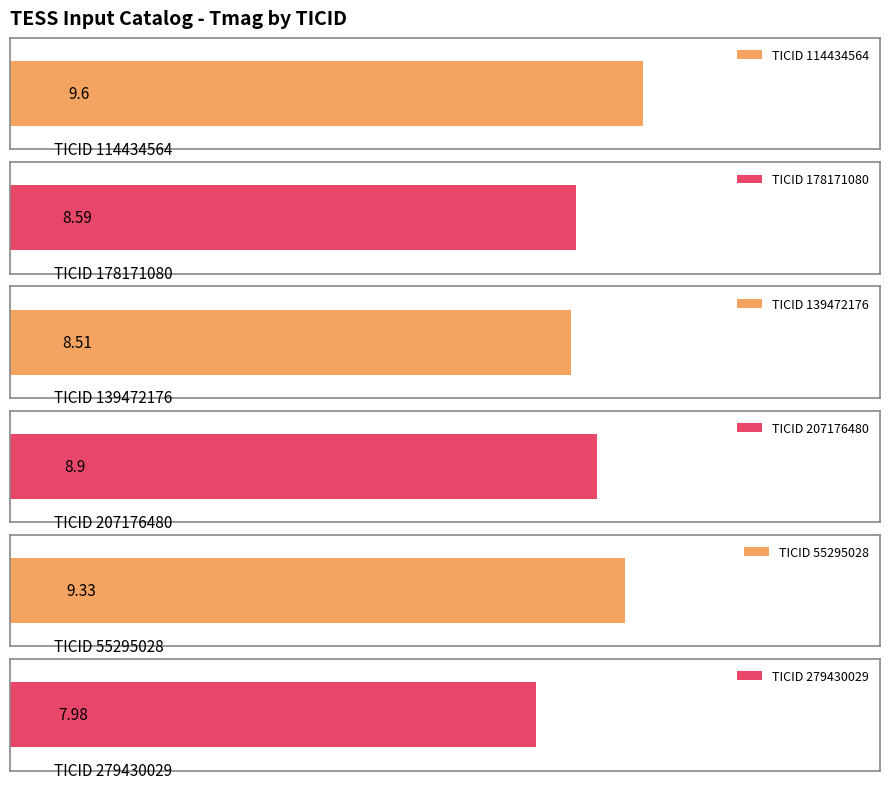

What is the label of the 2nd bar from the right?

55295028